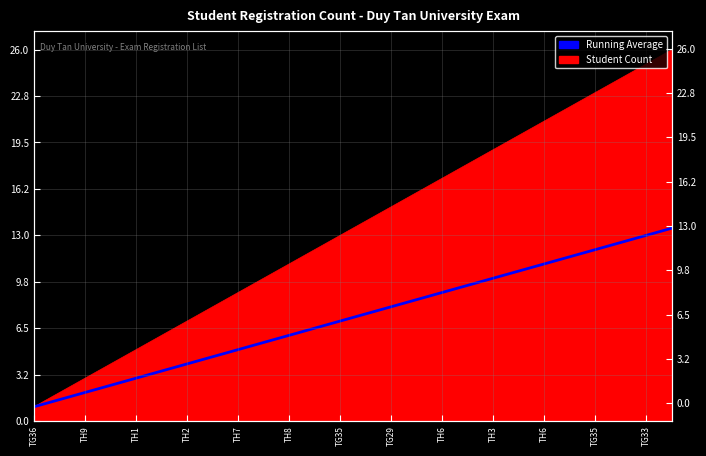

The value at TG35 is 11.7. True or false?

False